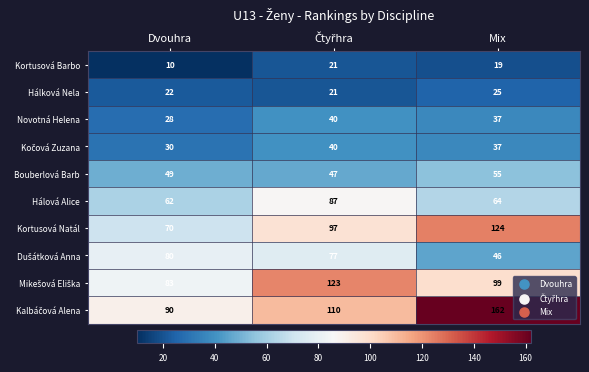

What is the total value across all series at Dvouhra?

524